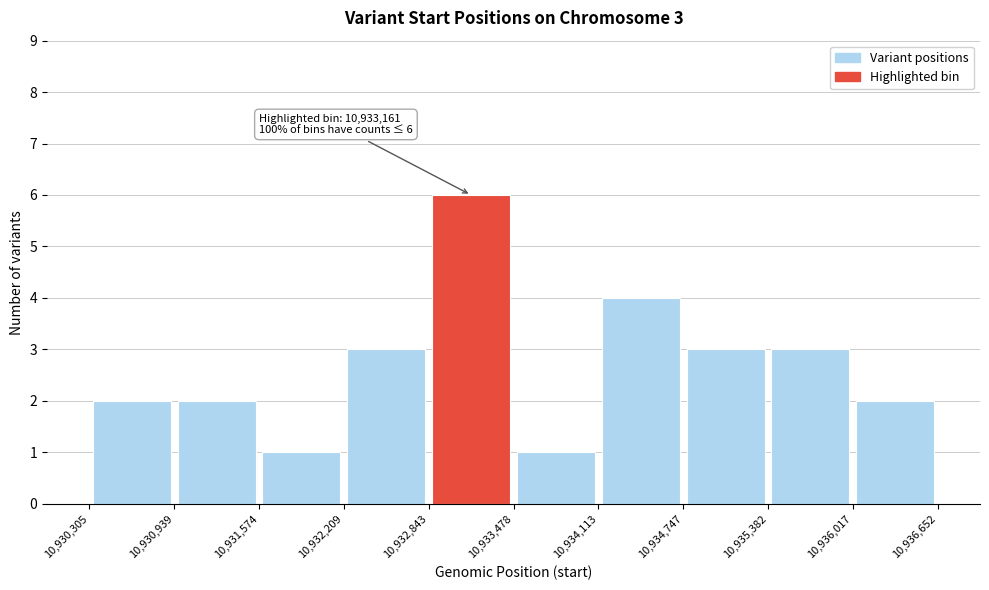

Which range on the x-axis has the tallest bar?

10,932,843 to 10,933,478